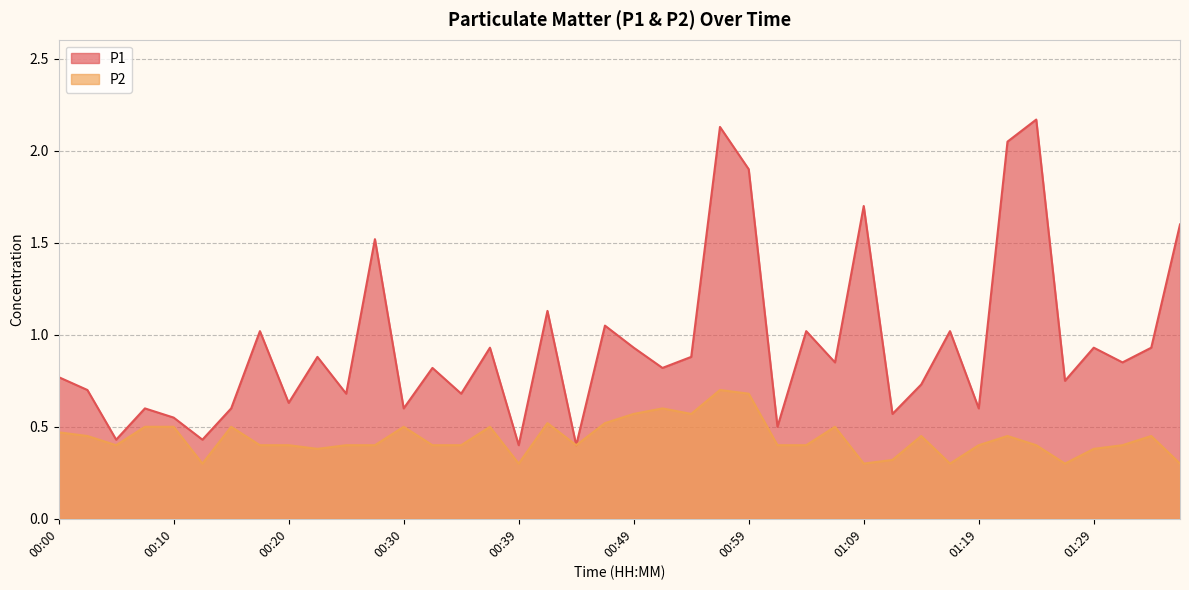

Rank the series by their average value, from lowest to highest.

P2, P1